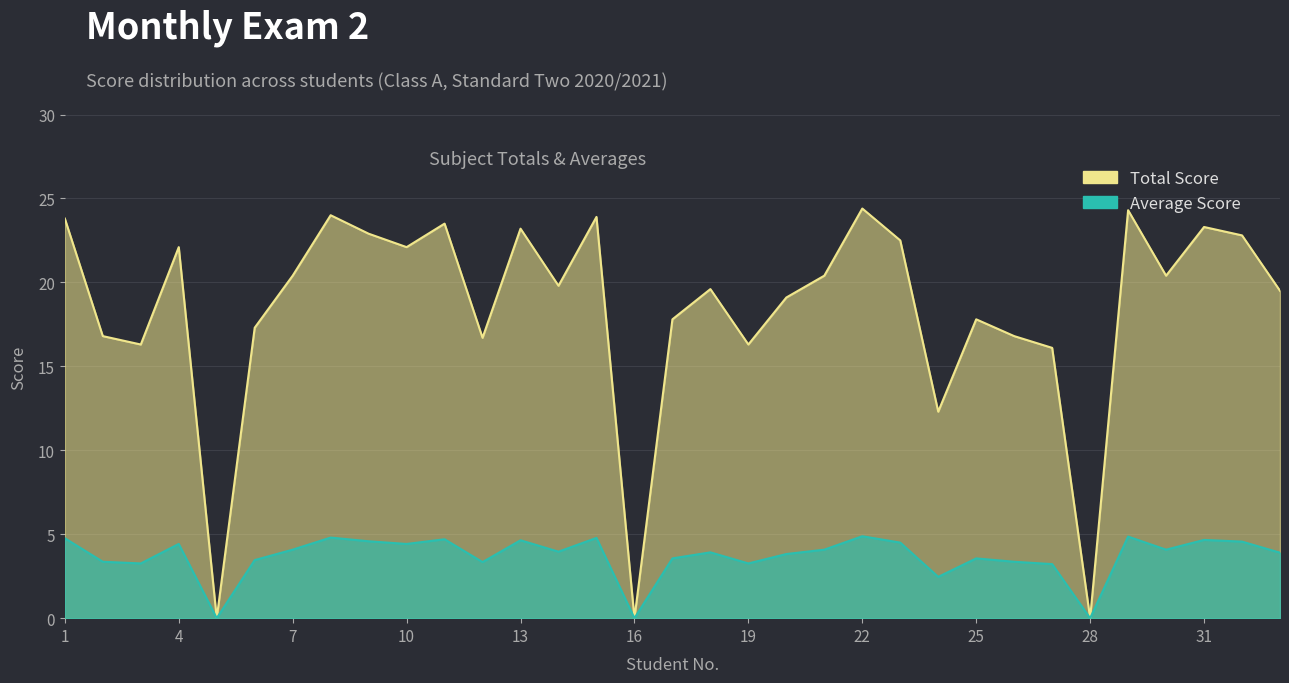

Reading left to right, extract all data points from this chart.

Total: 23.8	16.8	16.3	22.1	0.0	17.3	20.4	24.0	22.9	22.1	23.5	16.7	23.2	19.8	23.9	0.0	17.8	19.6	16.3	19.1	20.4	24.4	22.5	12.3	17.8	16.8	16.1	0.0	24.3	20.4	23.3	22.8	19.5
Average: 4.8	3.4	3.3	4.4	0.0	3.5	4.1	4.8	4.6	4.4	4.7	3.3	4.6	4.0	4.8	0.0	3.6	3.9	3.3	3.8	4.1	4.9	4.5	2.5	3.6	3.4	3.2	0.0	4.9	4.1	4.7	4.6	3.9